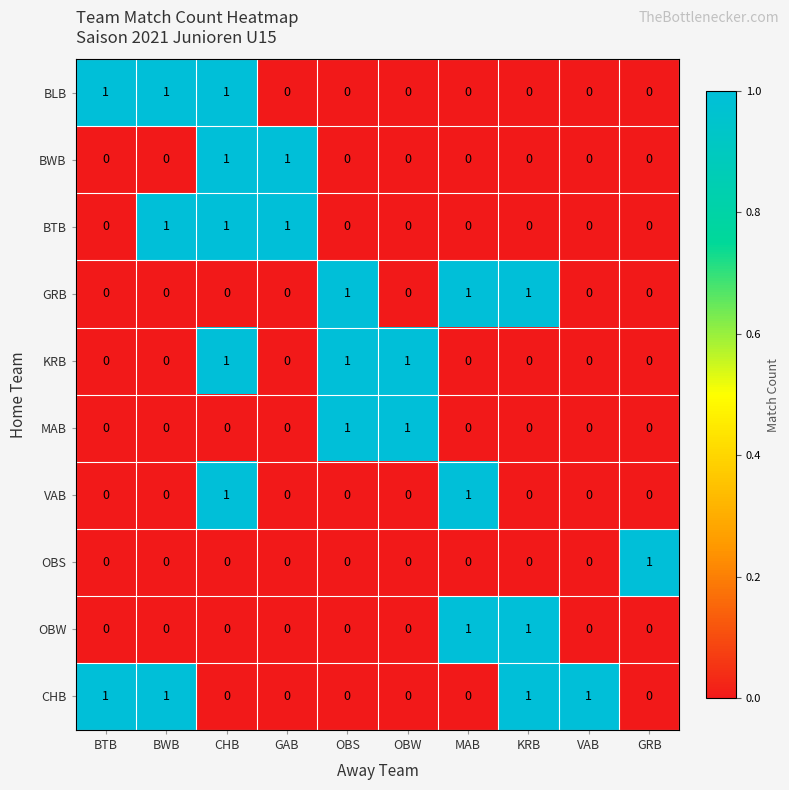

How many values in OBS are above zero?

1